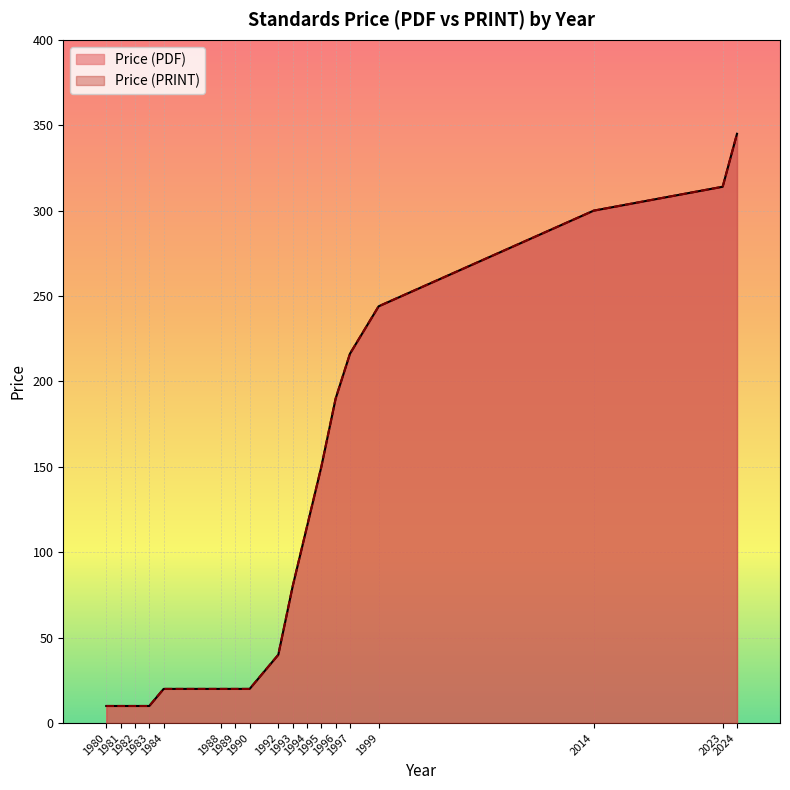

At which label does Price (PRINT) first exceed 80?

1994